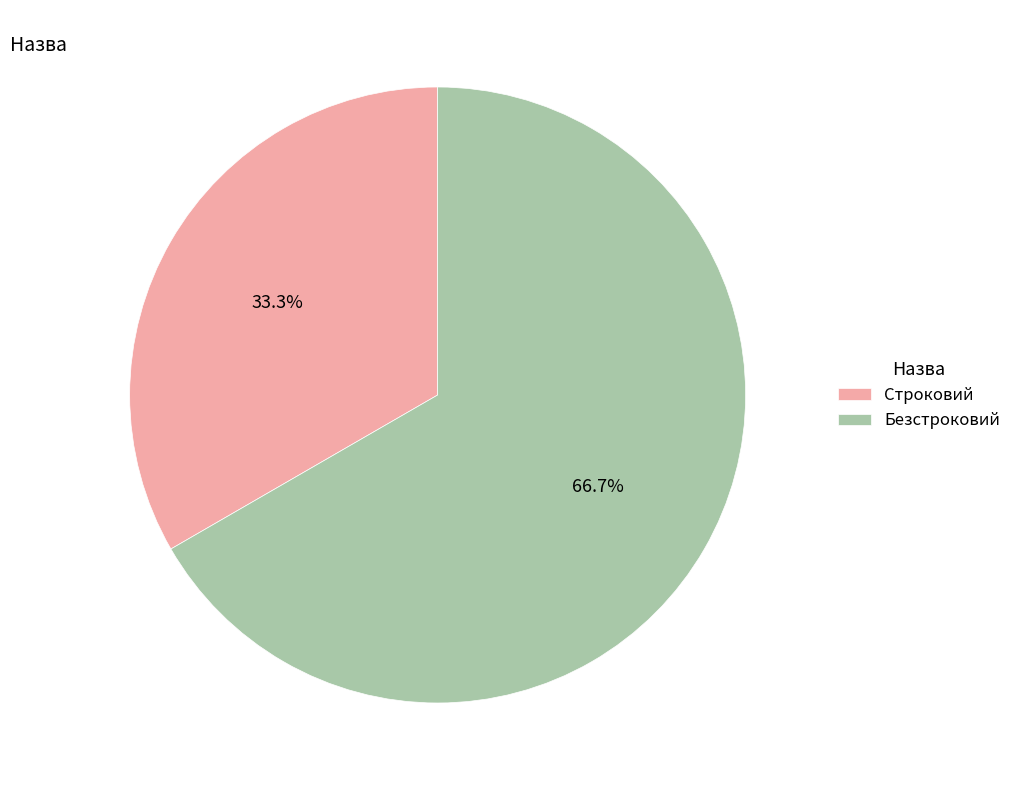

Rank the categories by value from lowest to highest.

Строковий, Безстроковий